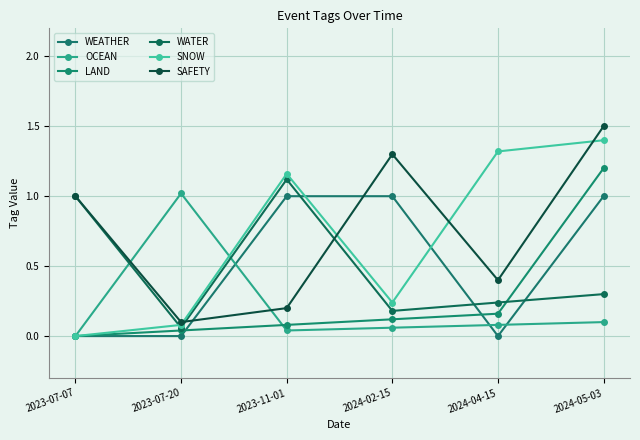

How many series are shown in this chart?

6